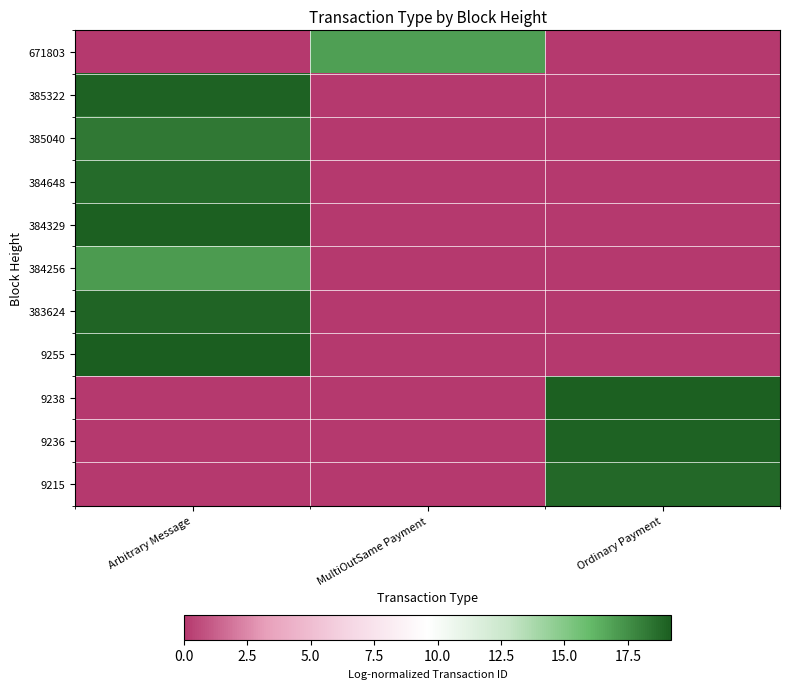

What is the difference between the highest and lowest values at Arbitrary Message?

19.2